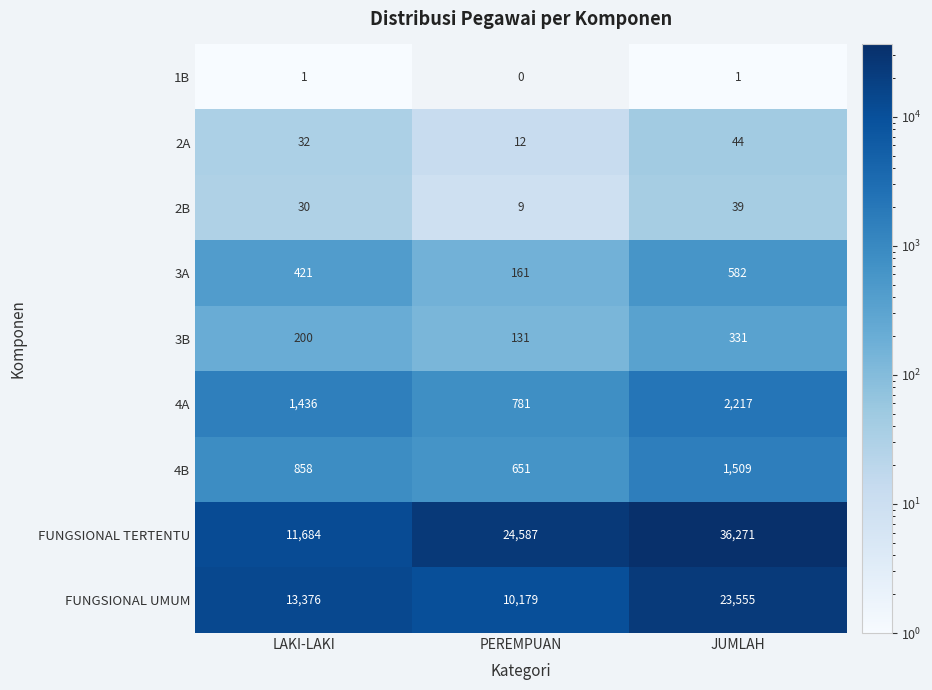

Reading right to left, what are all the values shown in this chart?

1B: 1	0	1
2A: 44	12	32
2B: 39	9	30
3A: 582	161	421
3B: 331	131	200
4A: 2217	781	1436
4B: 1509	651	858
FUNGSIONAL TERTENTU: 36271	24587	11684
FUNGSIONAL UMUM: 23555	10179	13376